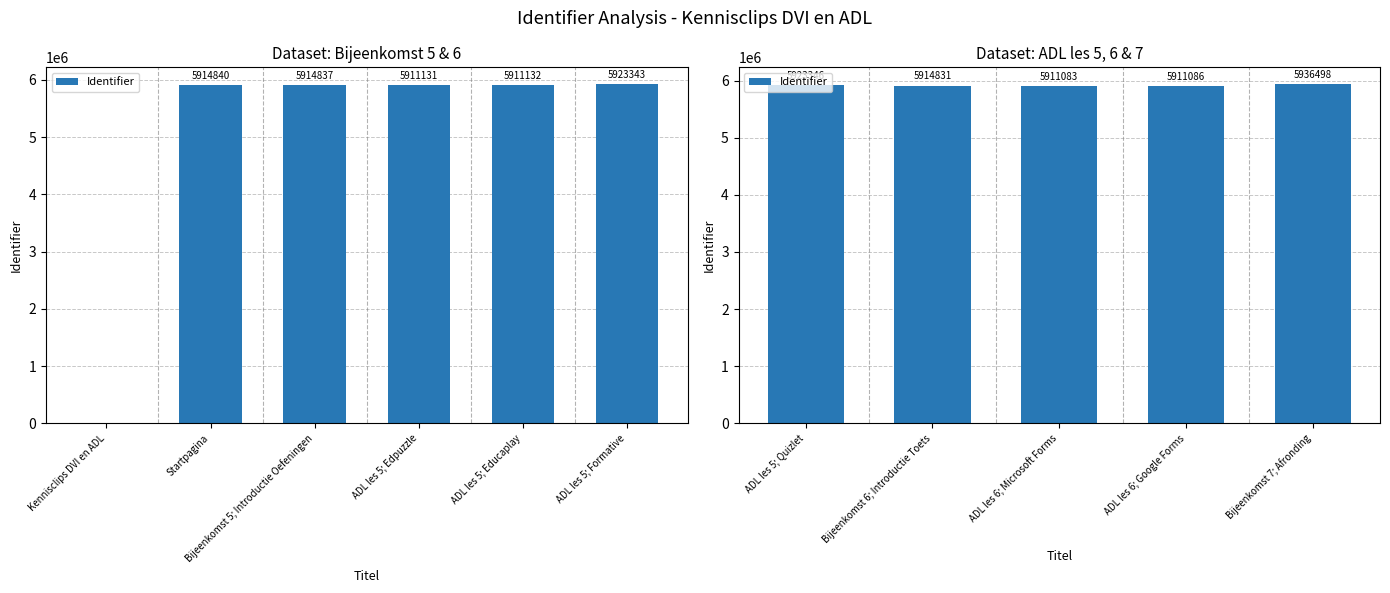

Does the chart contain stacked bars?

No